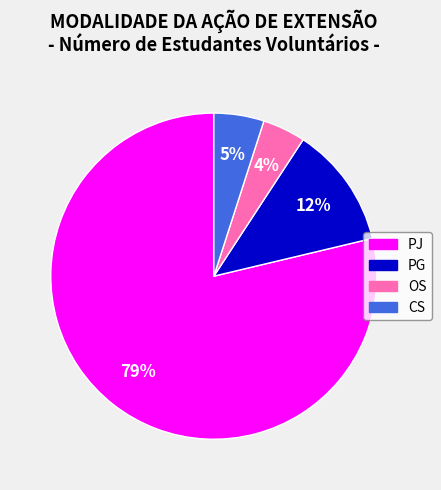

What is the ratio of the value at CS to the value at PJ?

0.1